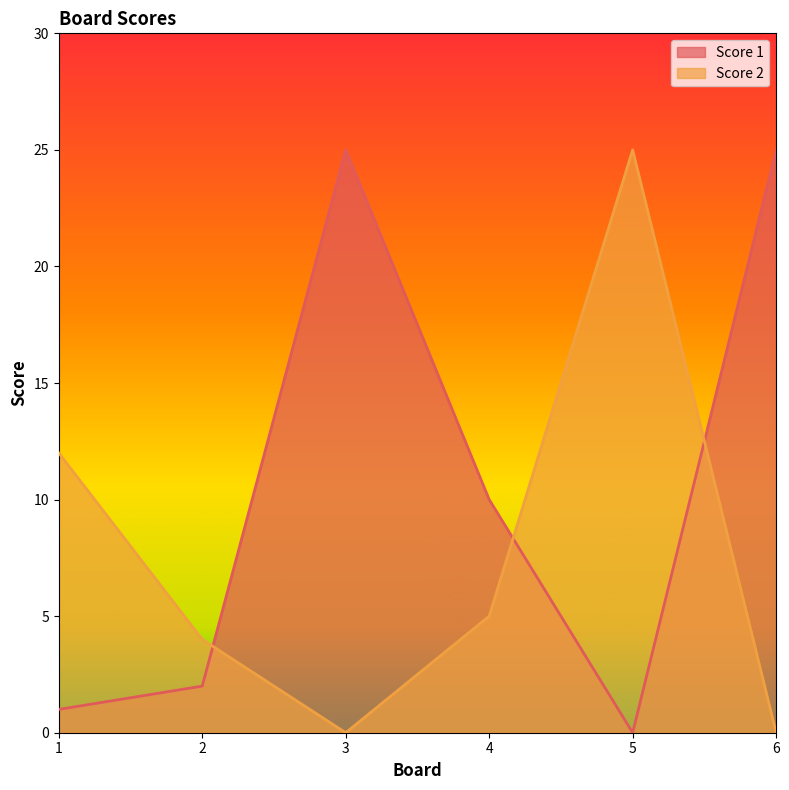

What are all the series names shown in the legend?

Score 1, Score 2